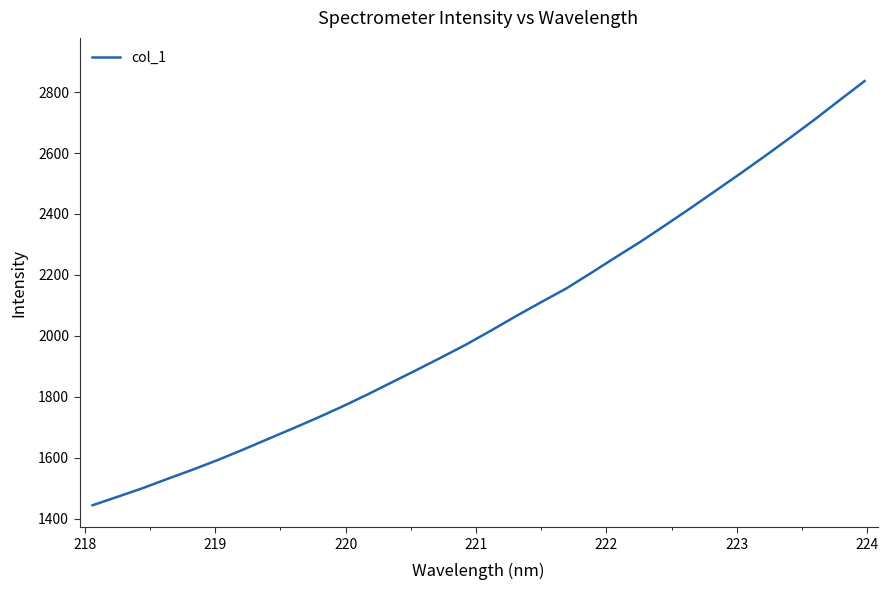

What is the minimum value shown in the chart?

1443.9